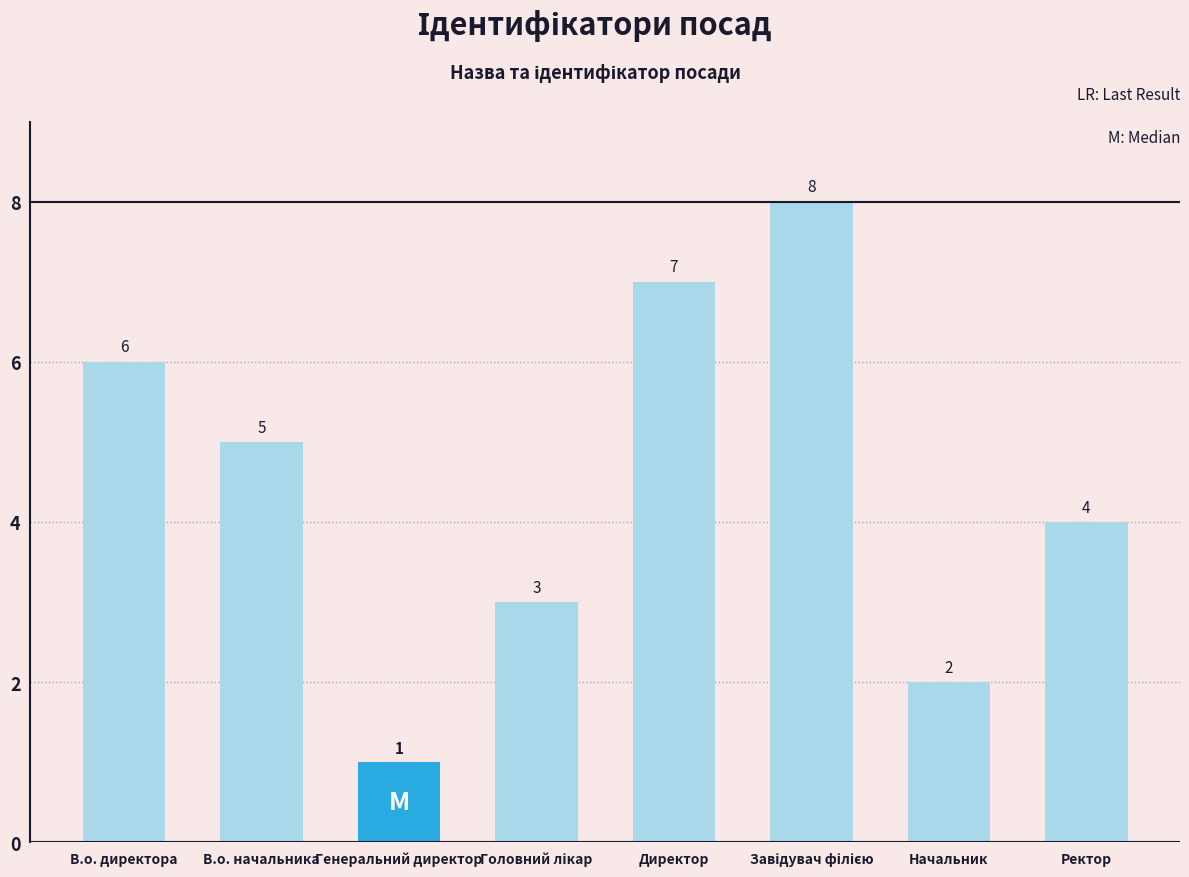

Reading left to right, list all the values displayed in this chart.

6	5	1	3	7	8	2	4